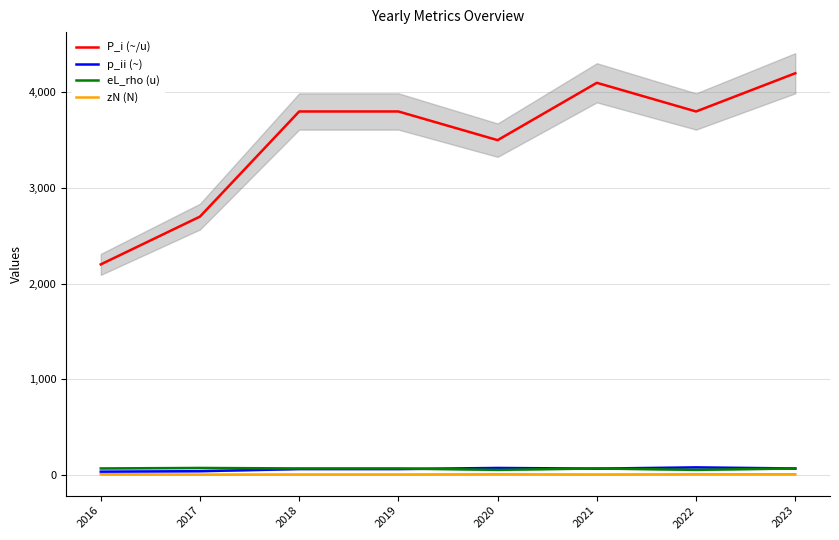

At which category is the sum across all series the highest?

2023